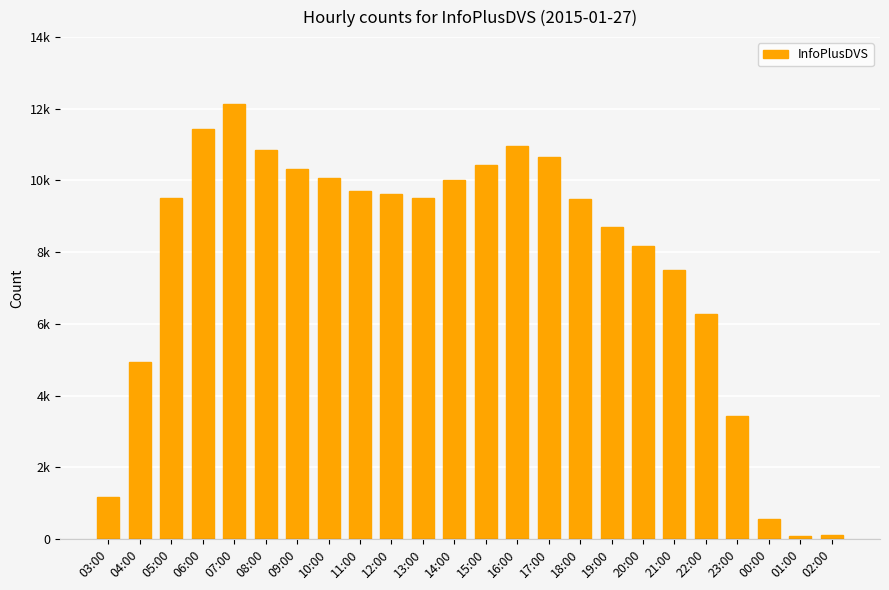

What is the maximum value shown in the chart?

12127